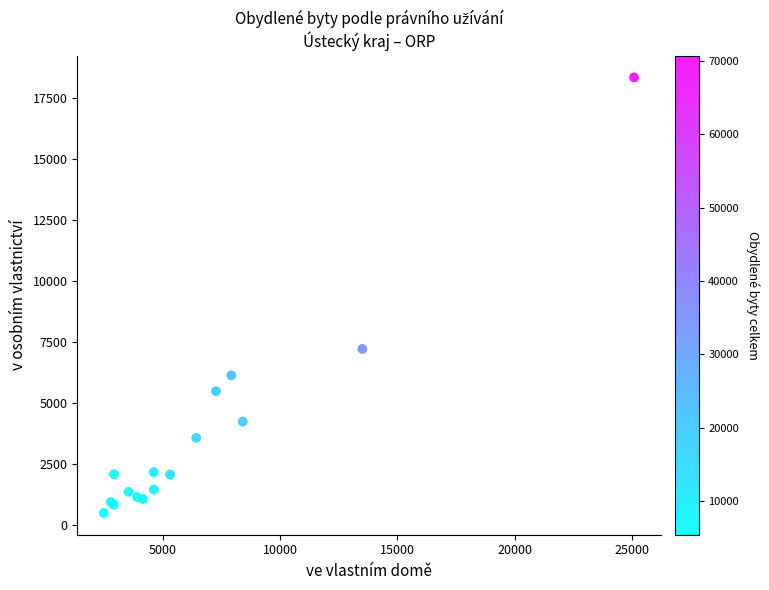

What Y value in the scatter plot is closest to 9428?

7226